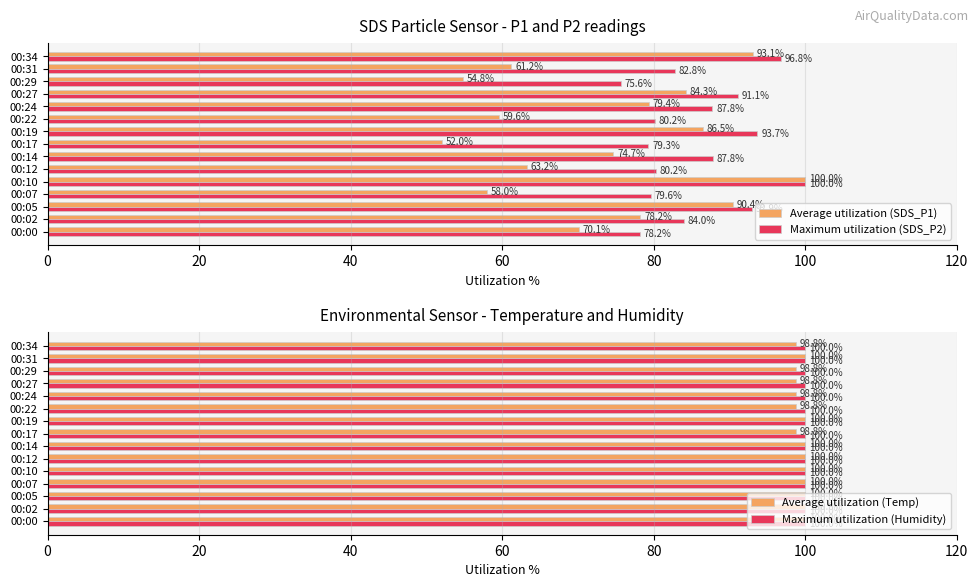

What is the sum of the Average utilization (SDS_P1) values at 00:29 and 00:27?

139.1